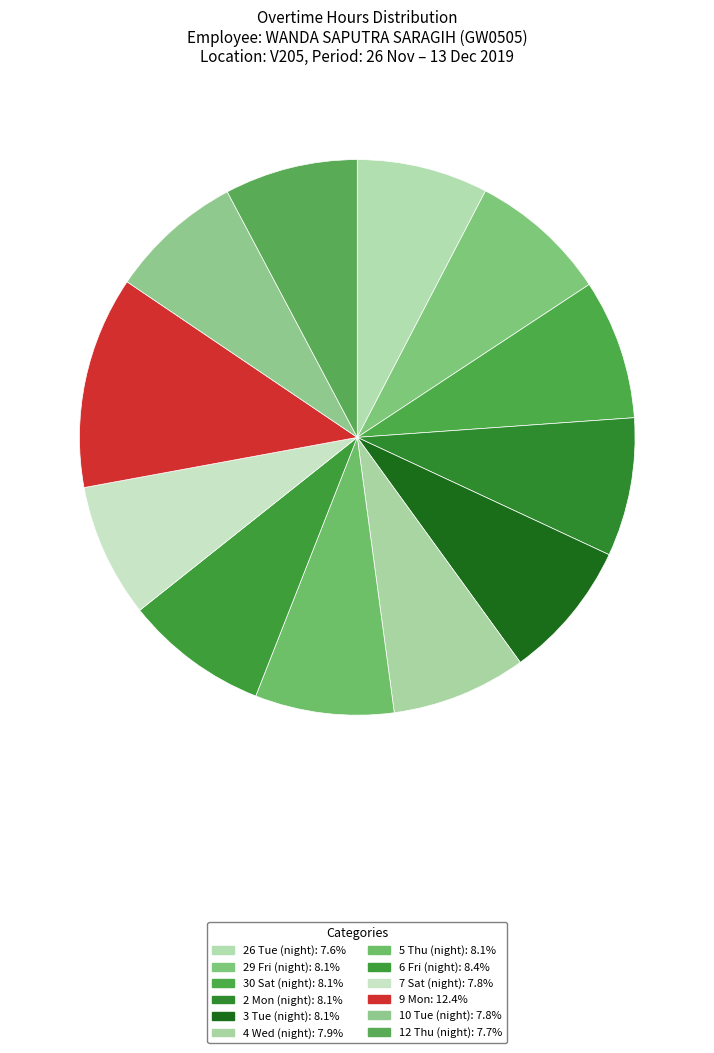

How many segments does this pie chart have?

12